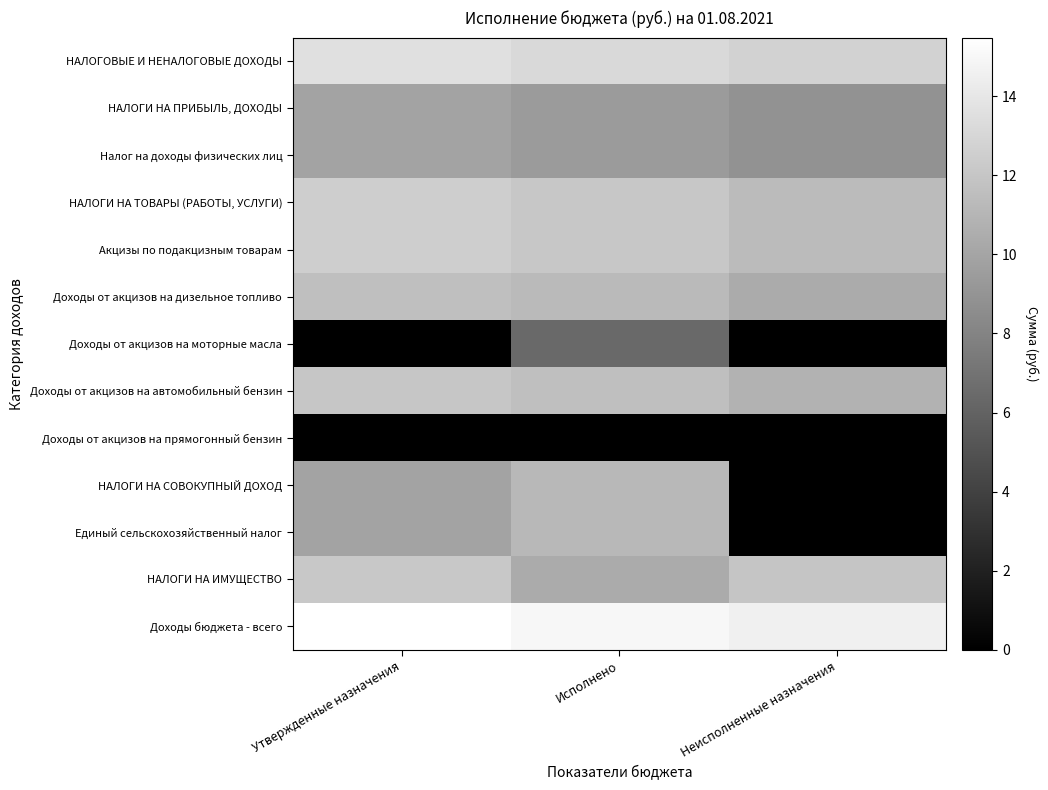

At which category is the sum across all series the highest?

Исполнено